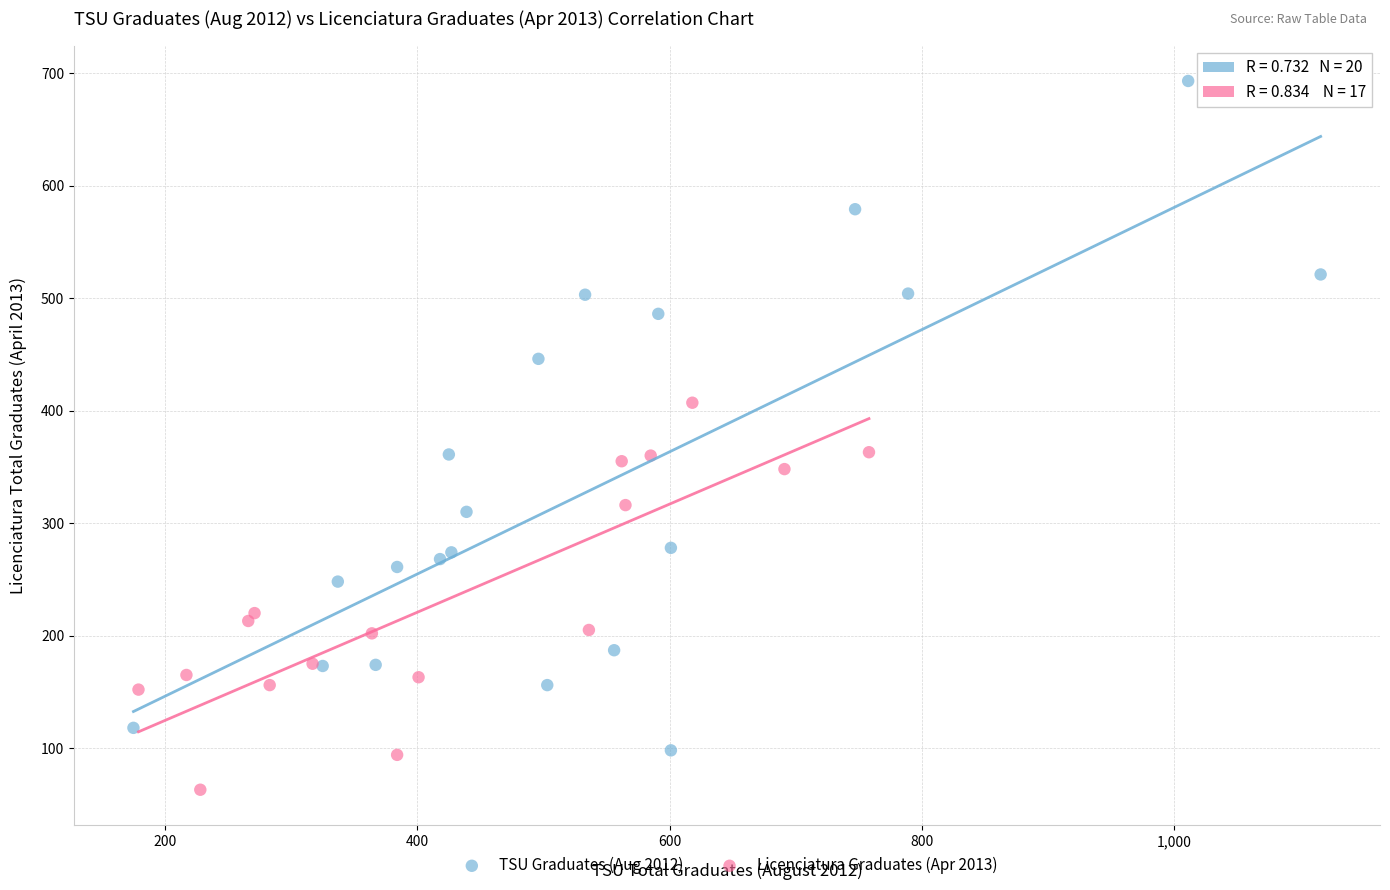

Which series has the widest spread of Y values?

TSU Graduates (Aug 2012)